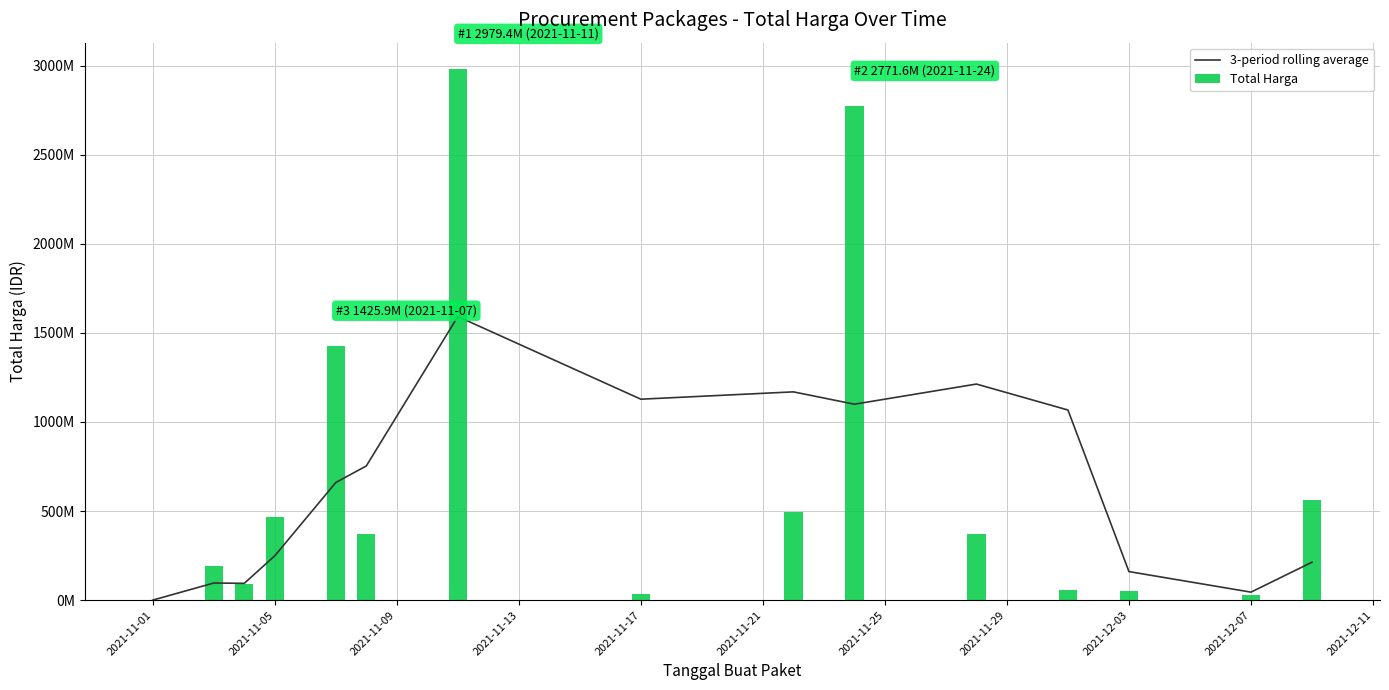

Which category has the lowest value across all series?

2021-11-01